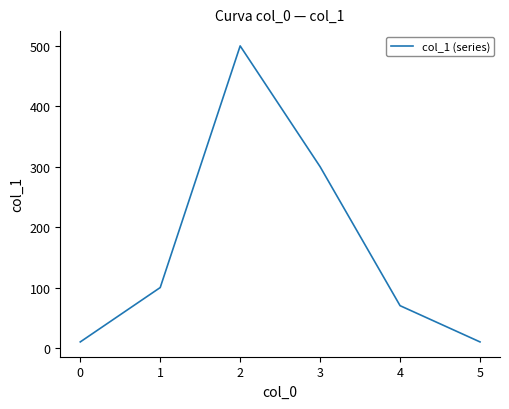

How many distinct data groups are displayed?

1